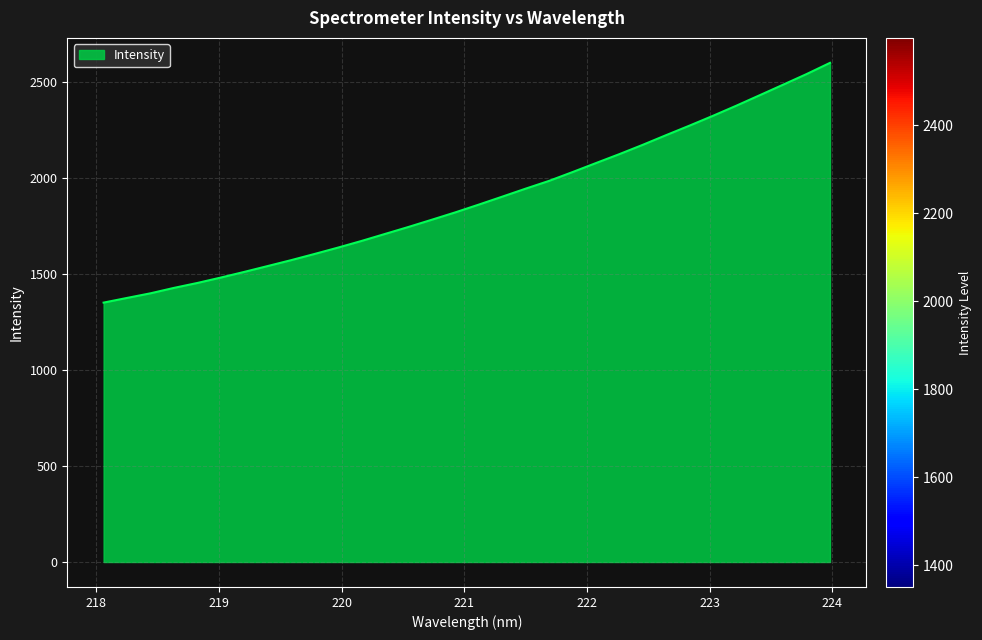

What is the difference between the maximum and minimum values?

1248.0